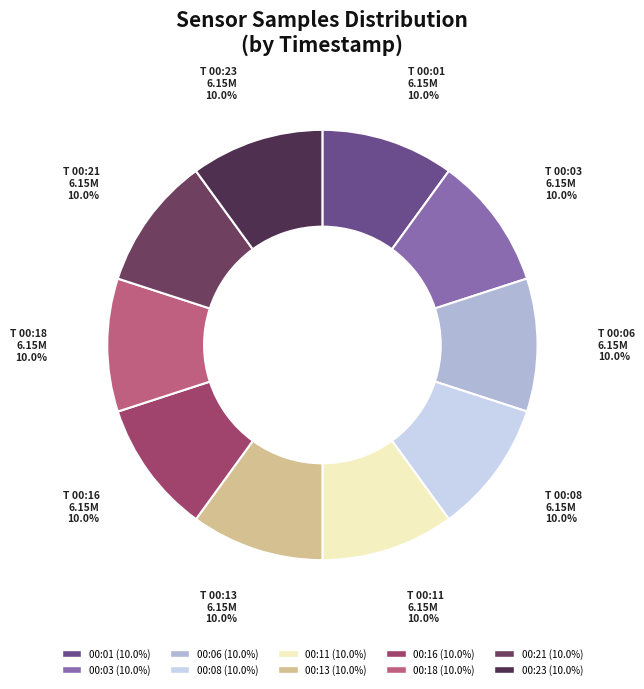

Rank the categories by value from lowest to highest.

00:13, 00:11, 00:03, 00:06, 00:16, 00:08, 00:18, 00:01, 00:21, 00:23